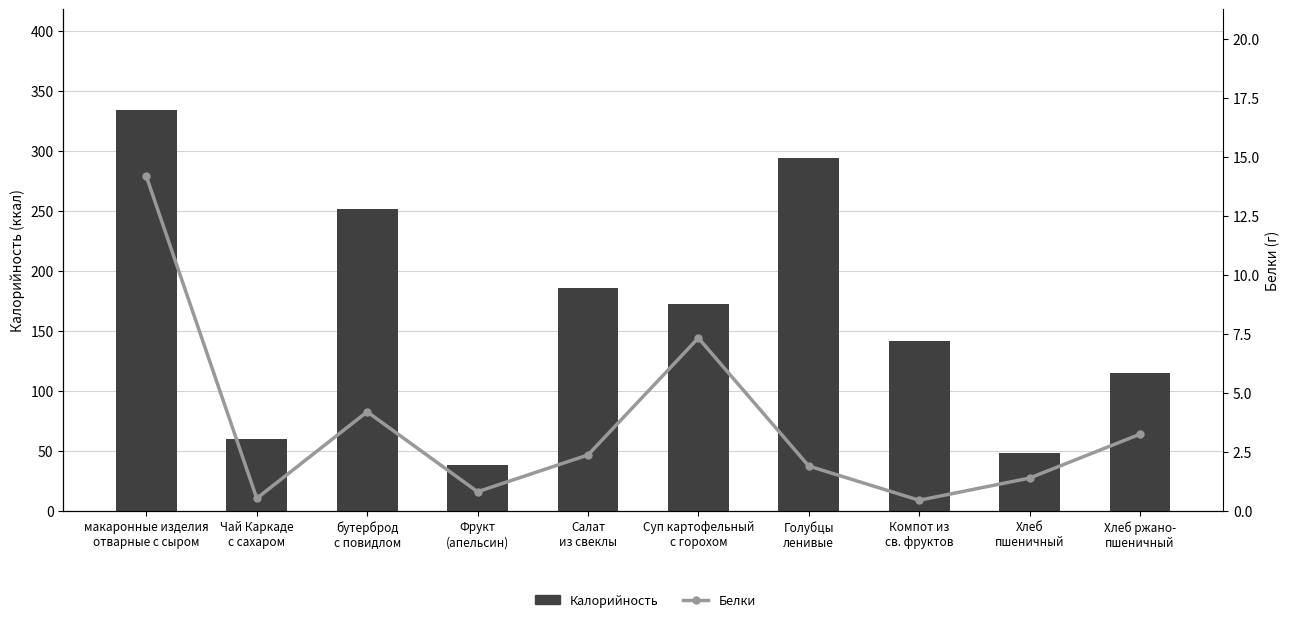

What is the total value across all series at Голубцы
ленивые?

296.3